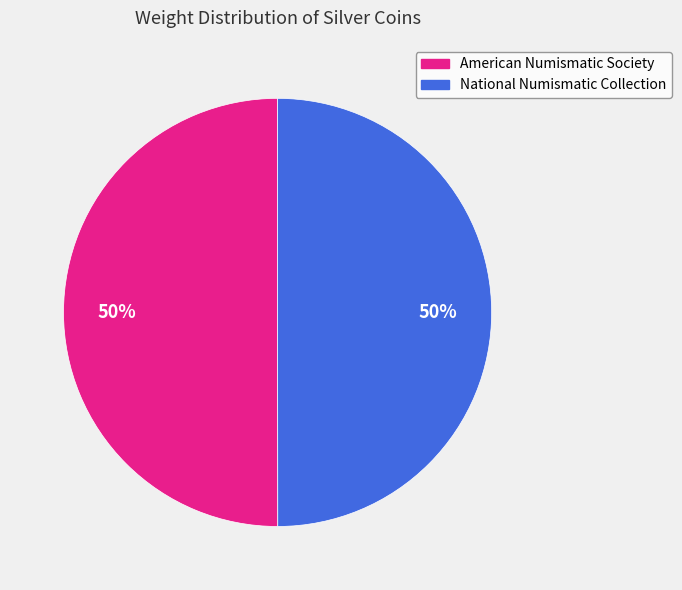

Combined, do American Numismatic Society and National Numismatic Collection account for over 50%?

Yes